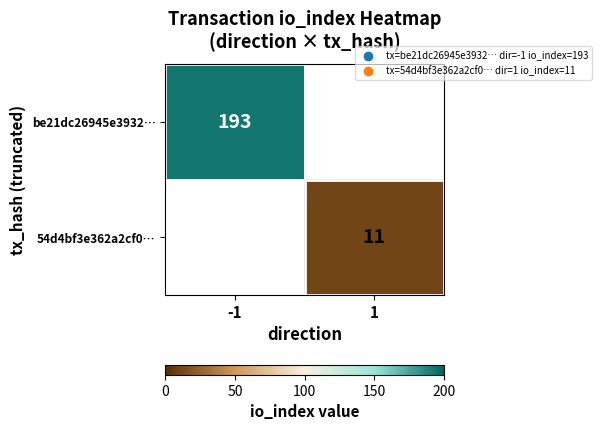

Which category has the lowest value across all series?

1